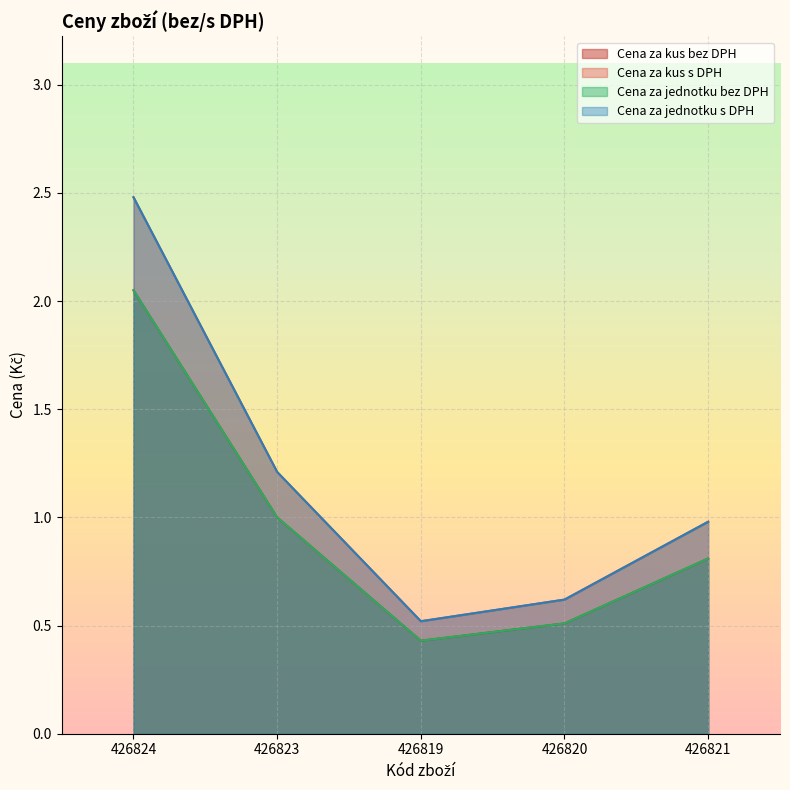

What is the label of the 2nd point from the right?

426820